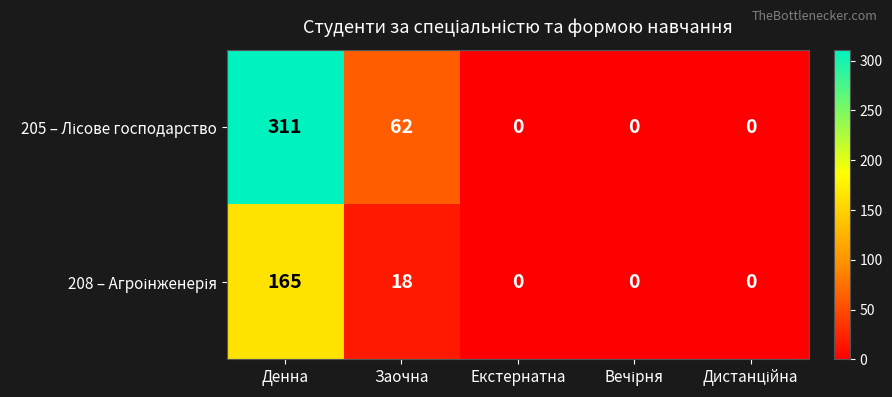

At which category is the sum across all series the highest?

Денна